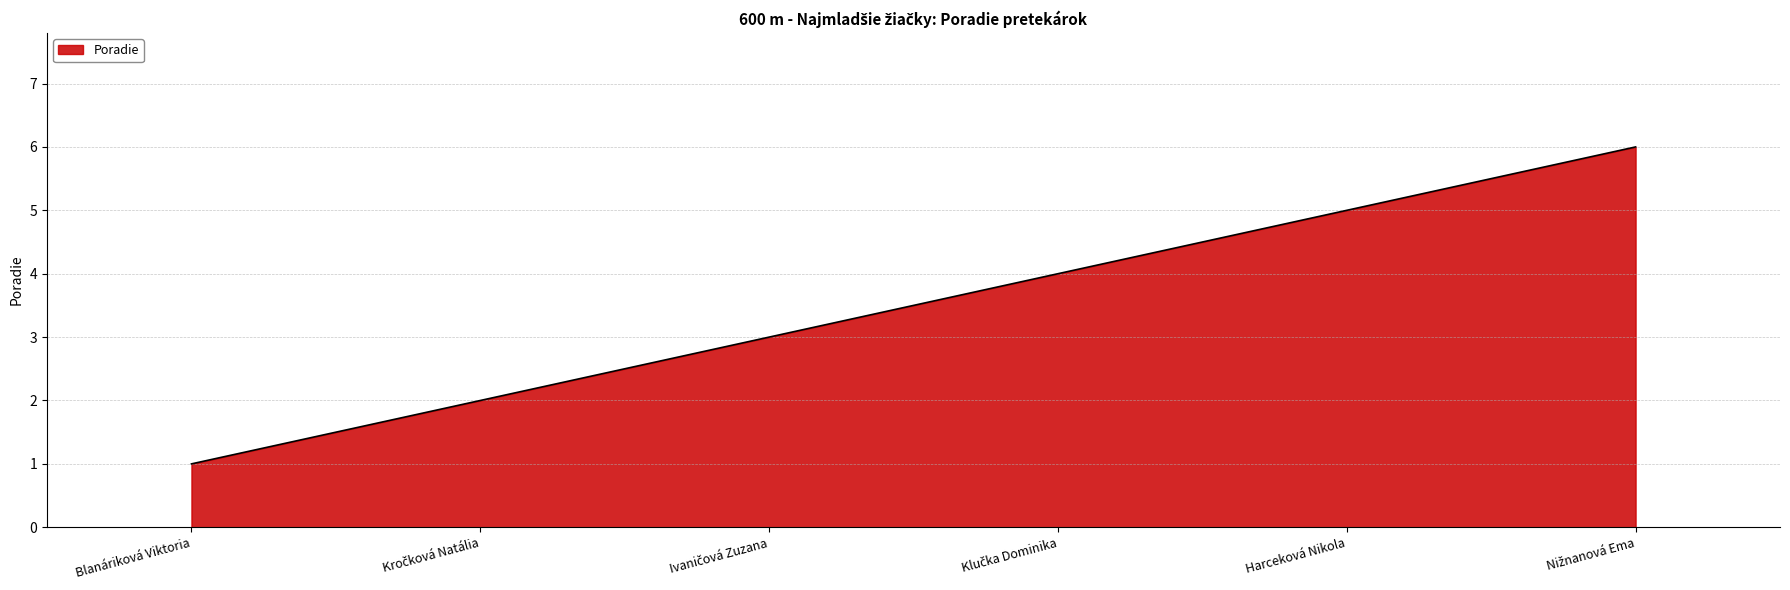

Is it true that the value at Harceková Nikola is 7?

False